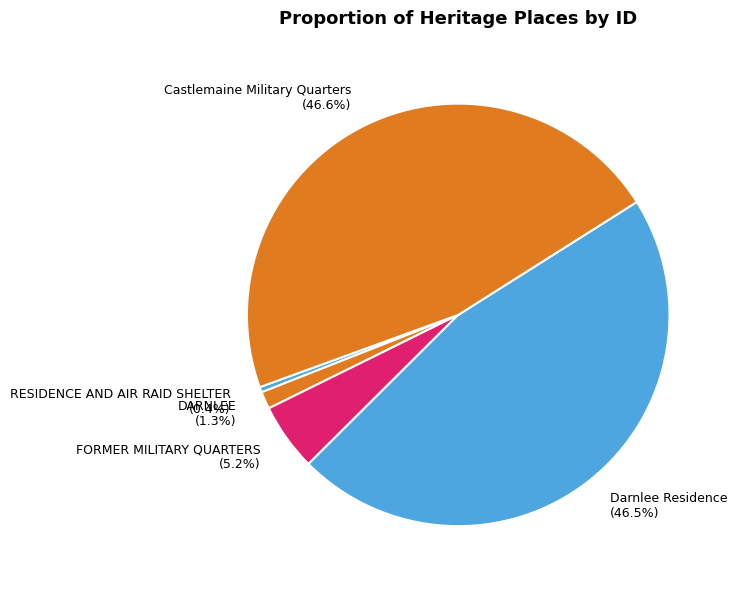

What percentage is the Darnlee Residence slice, to the nearest percent?

47%